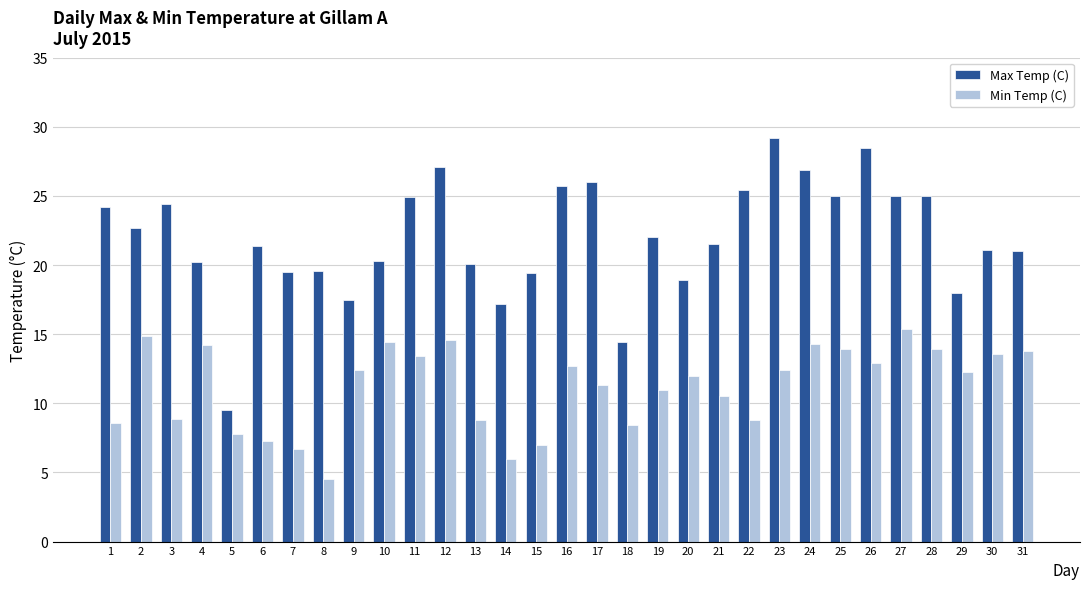

Which series changed the most between 17 and 29?

Max Temp (C)